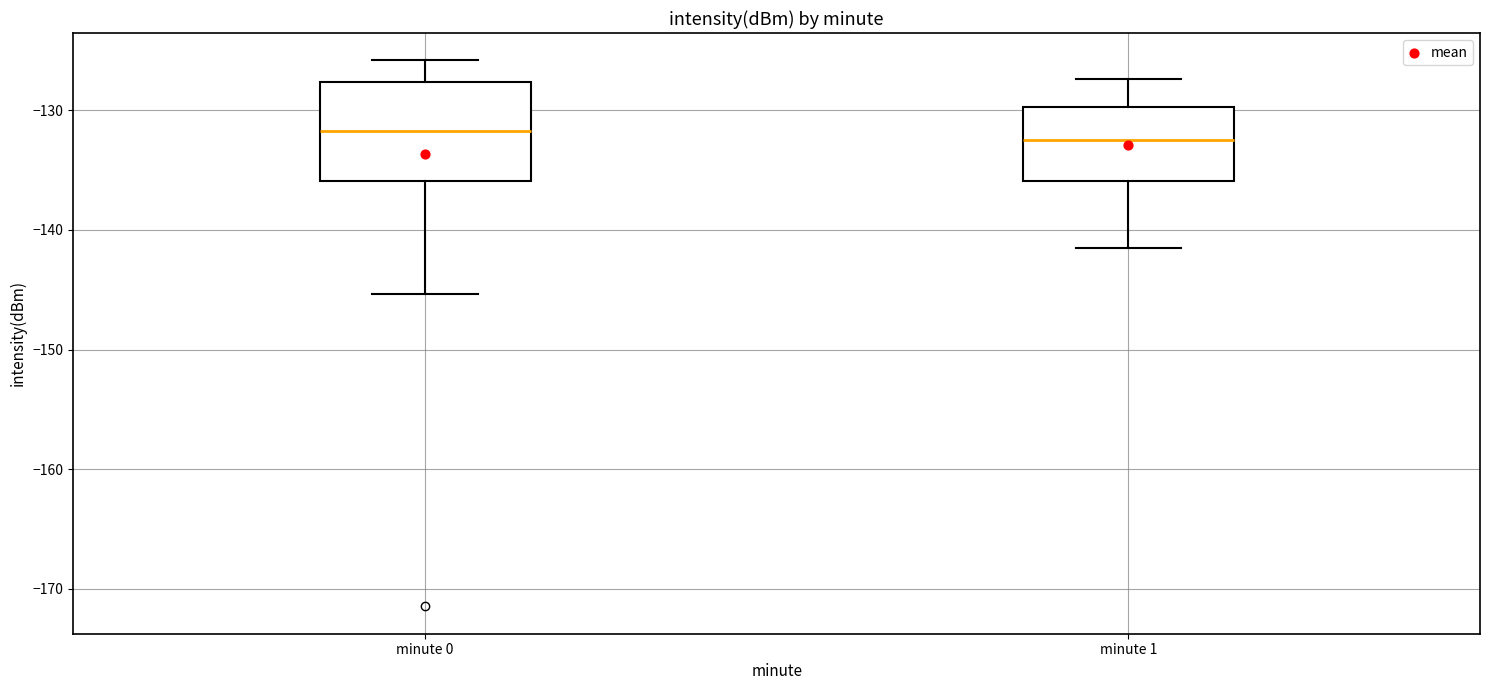

Where is the upper edge of the box for minute 1 on the y-axis? The values are not printed on the chart, so give them approximately, as read against the axis.

-130